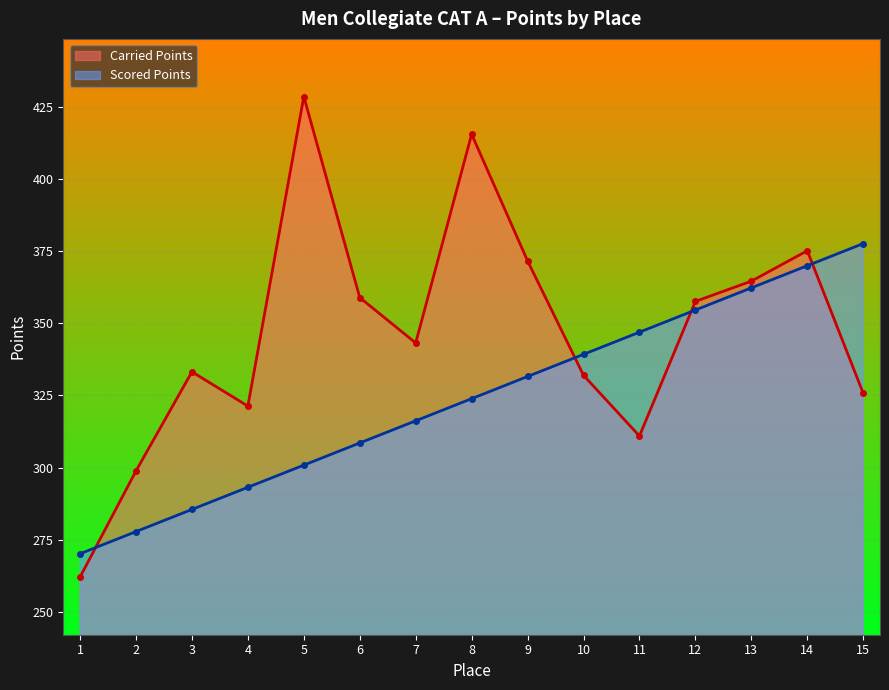

What is the sum of the Scored Points values at 4 and 15?

670.8